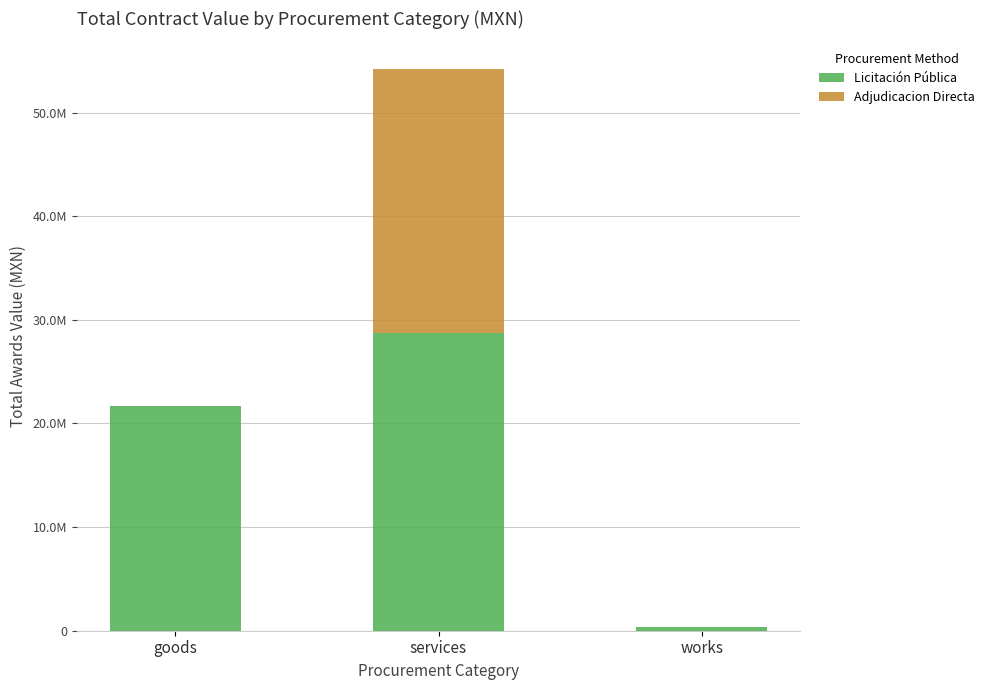

Are the bars horizontal?

No